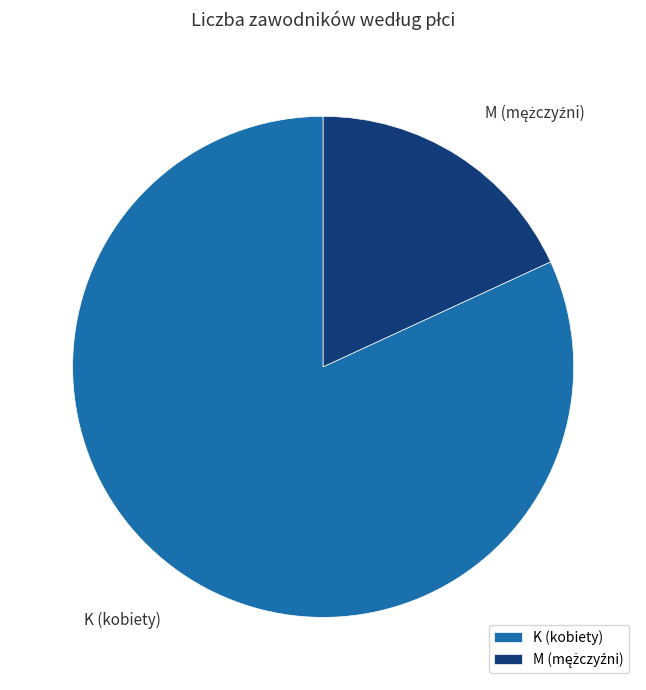

The M slice represents 28% of the pie. True or false?

False